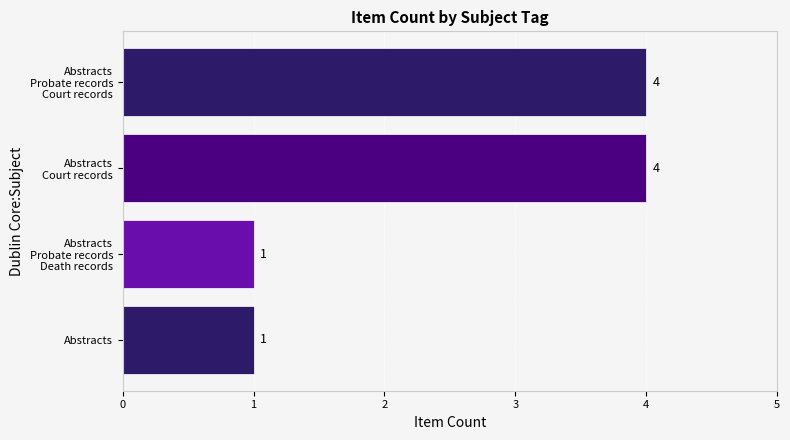

The value at Abstracts is 1. True or false?

True